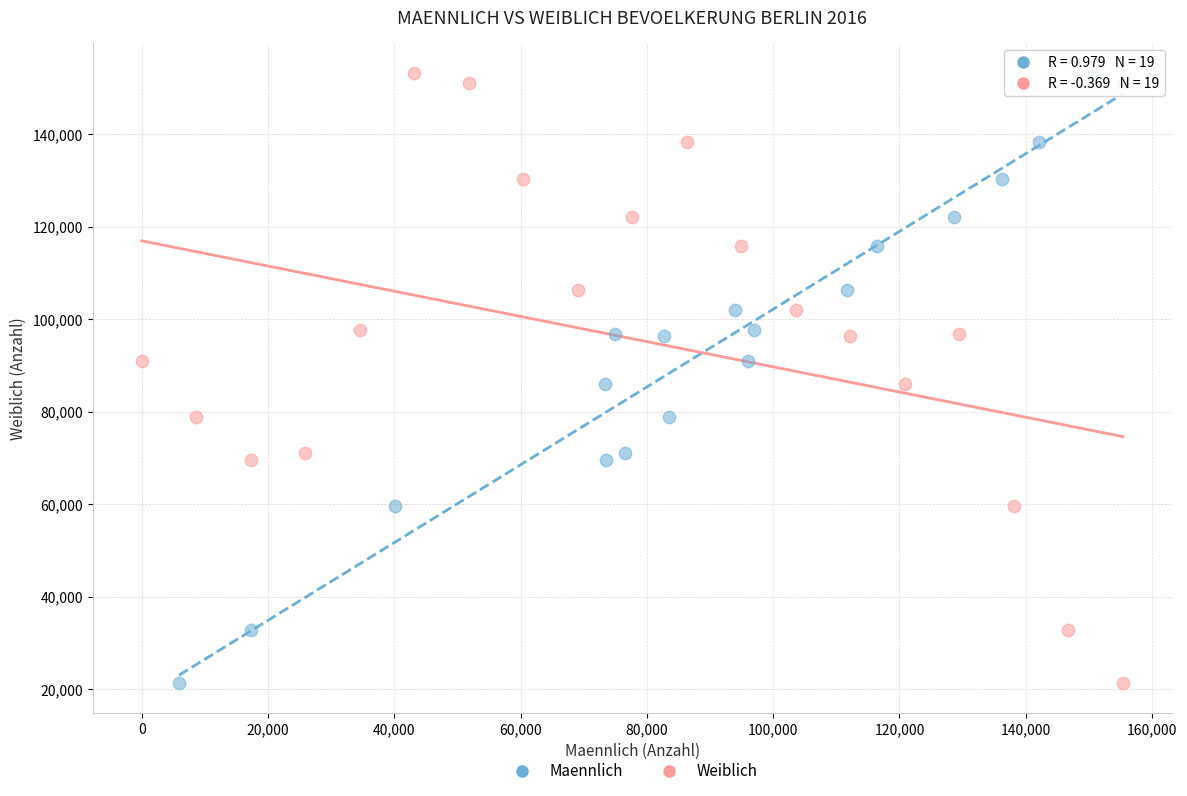

What are all the series names shown in the legend?

Maennlich, Weiblich